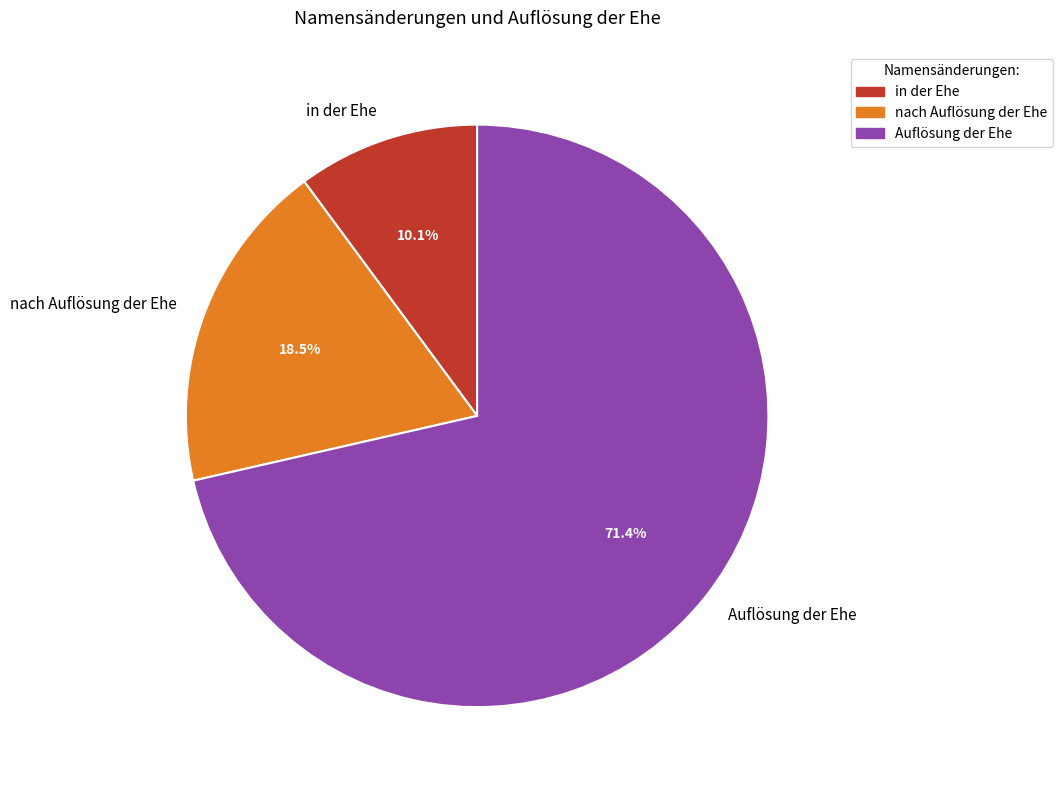

Is there a majority slice in this chart?

Yes